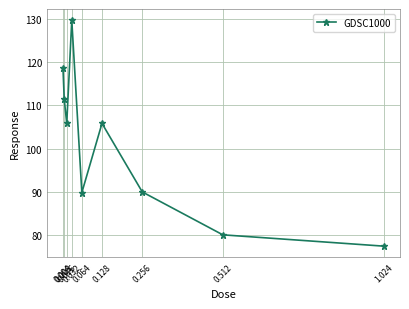

What is the value of the 5th point from the left?

89.8